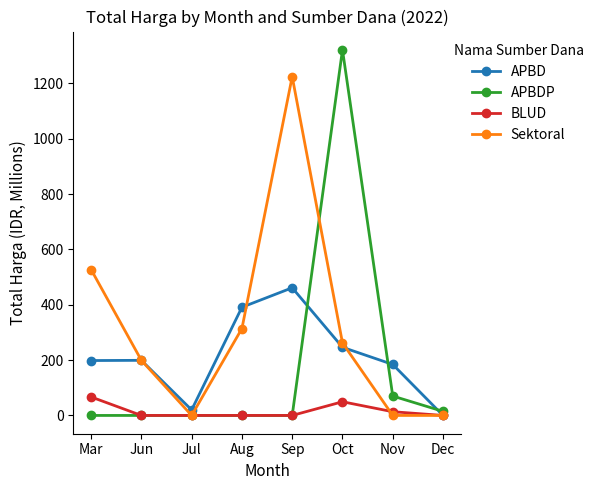

What is the highest value of the APBDP series?

1321.6